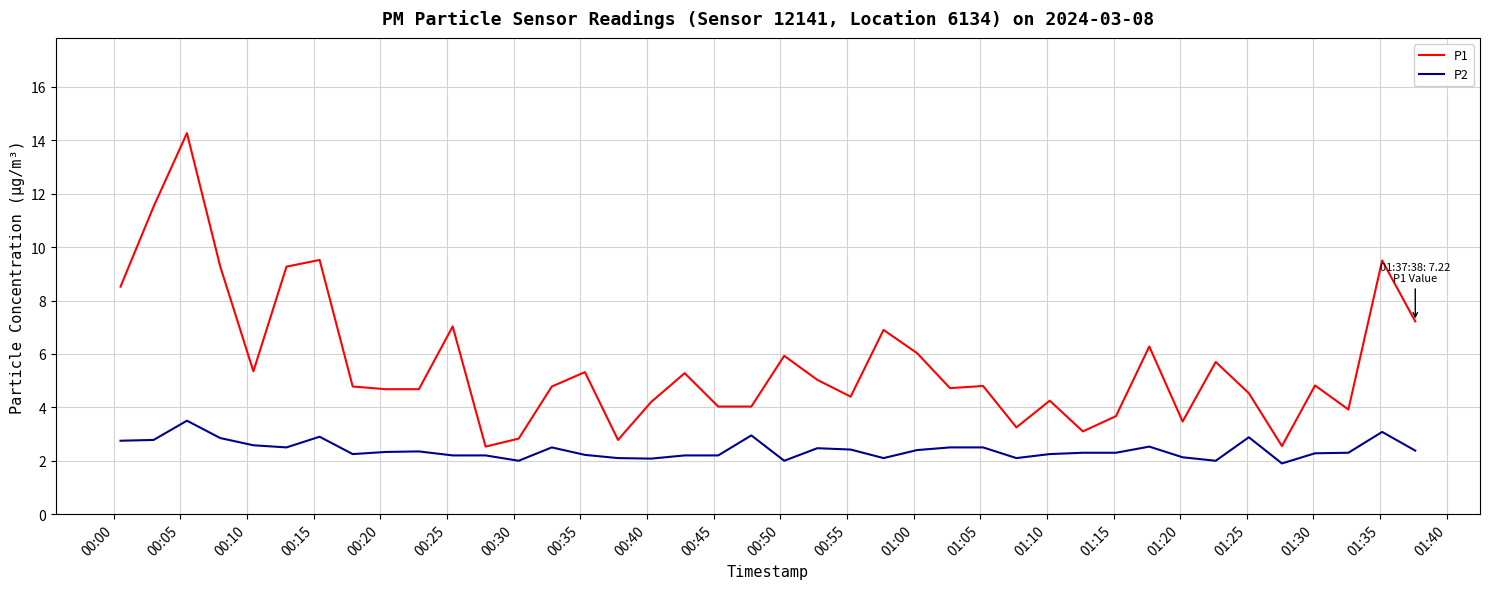

List the series in order of their peak value, highest first.

P1, P2